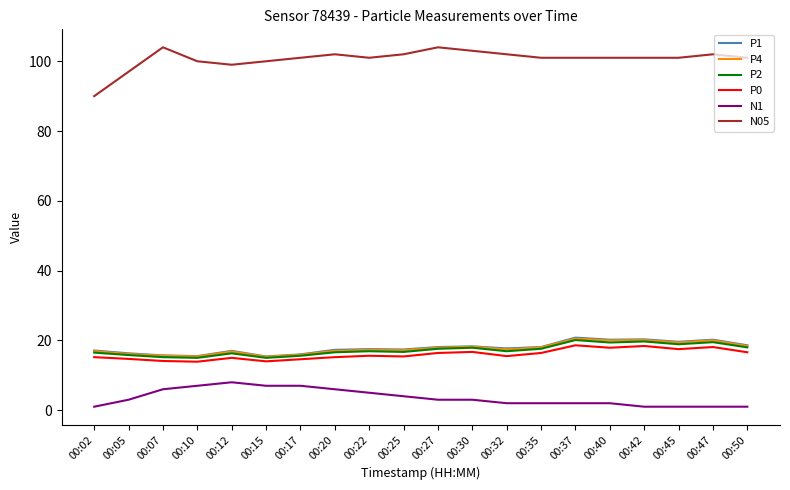

What is the maximum value for P1?

20.8